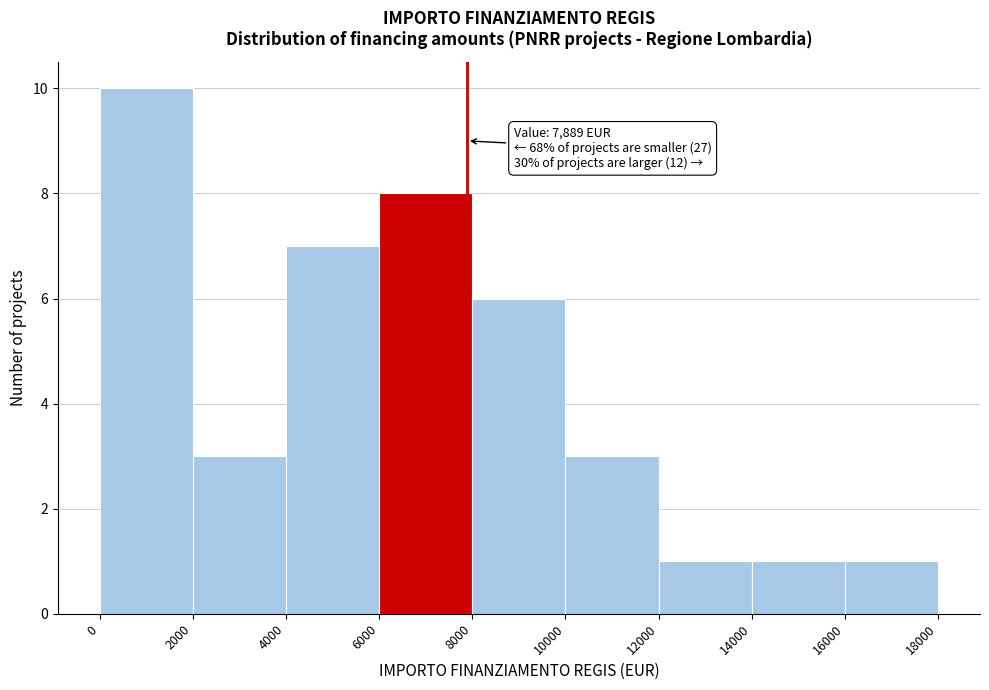

Over which range of the x-axis is the bar tallest?

0 to 2000